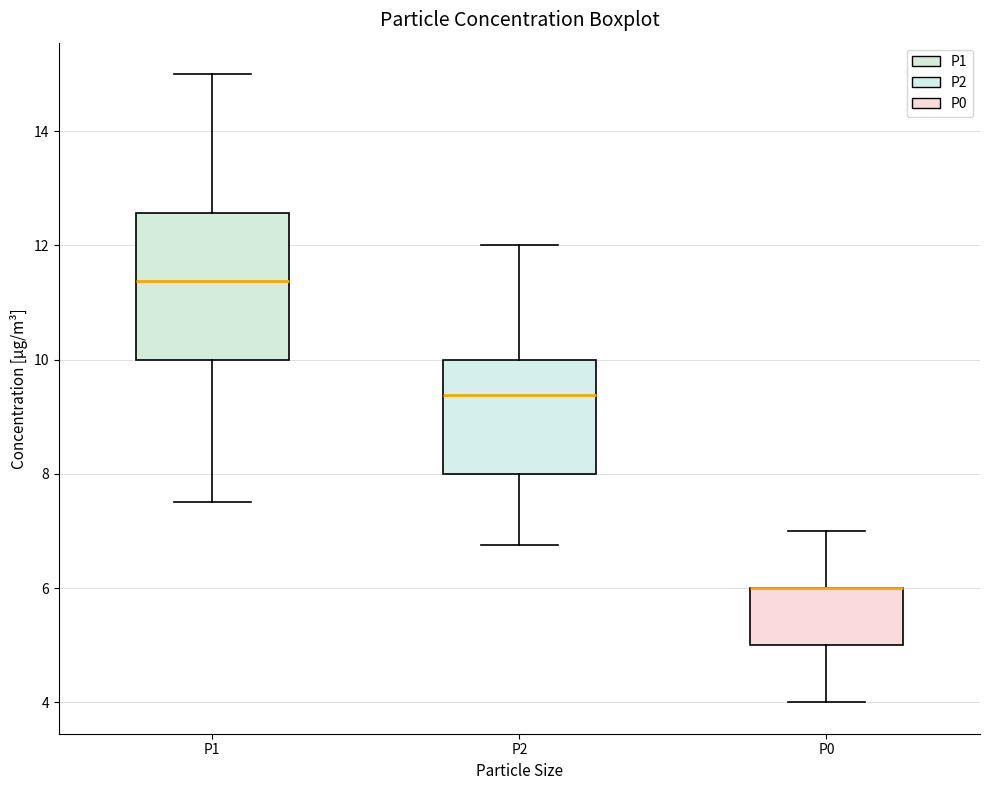

Comparing the boxes themselves (not the whiskers), which one is the tallest?

P1